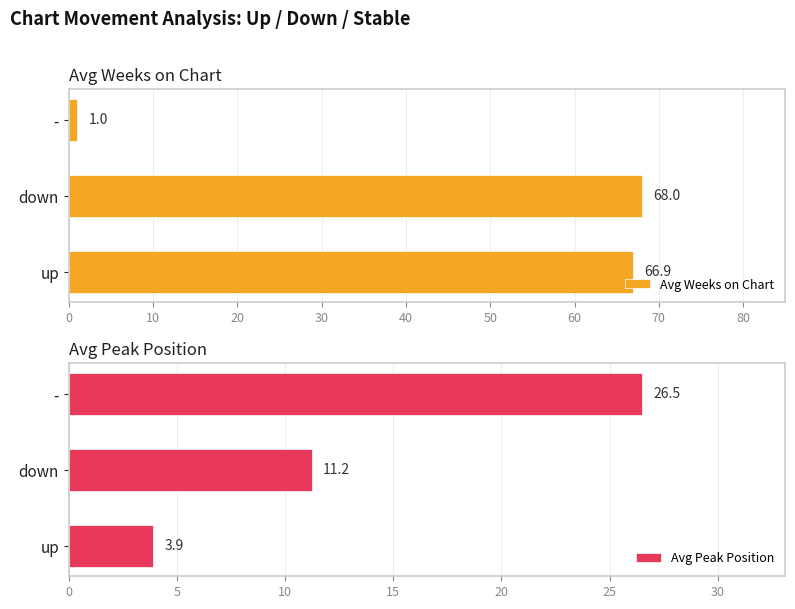

List the series in order of their overall mean, lowest first.

Avg Peak Position, Avg Weeks on Chart